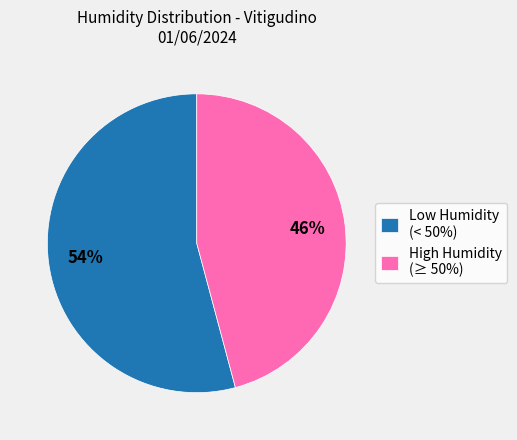

Is the sum of High Humidity (≥ 50%) and Low Humidity (< 50%) greater than half?

Yes